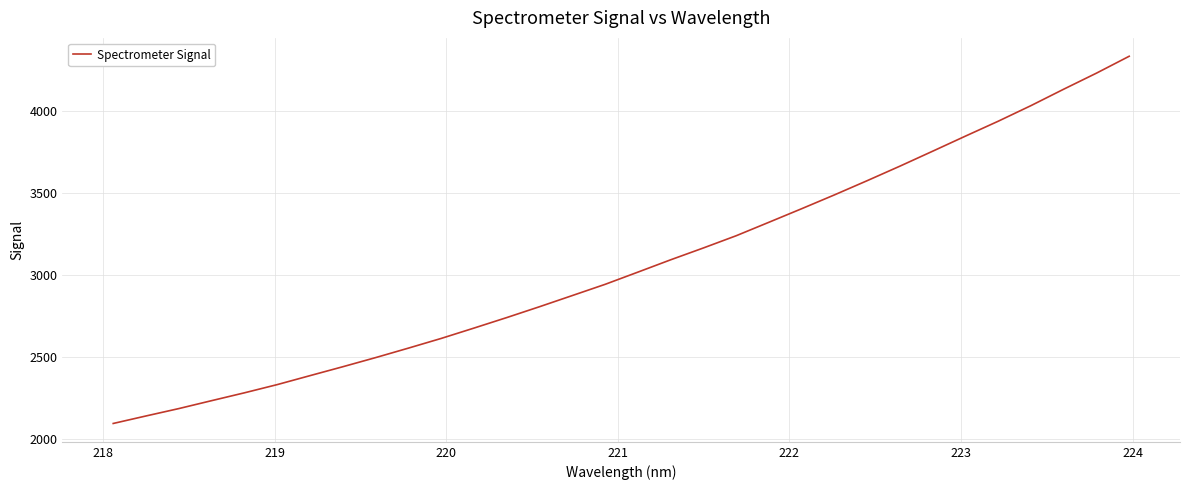

What is the difference between the second highest and minimum values?

2133.3